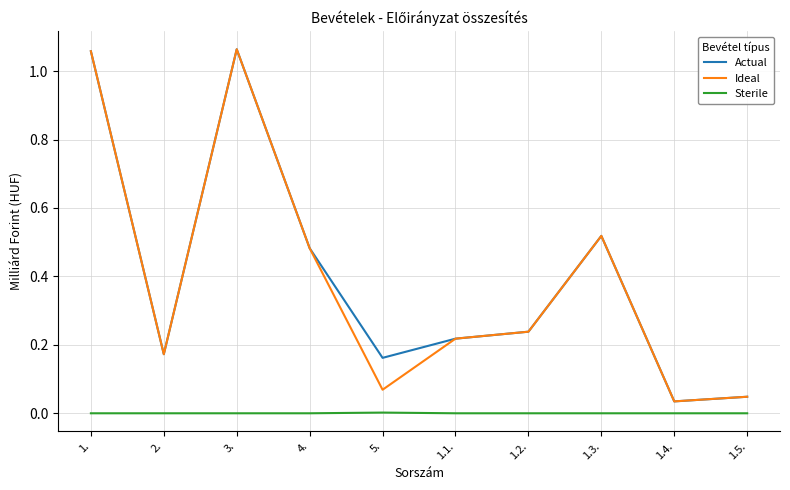

What position from the right is 5.?

6